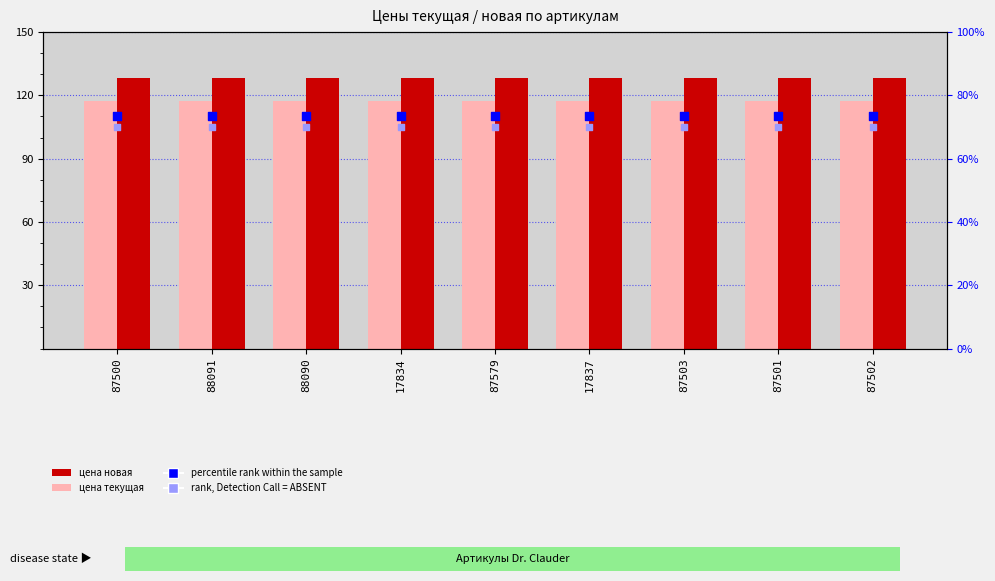

At how many categories does at least one series exceed 120?

9